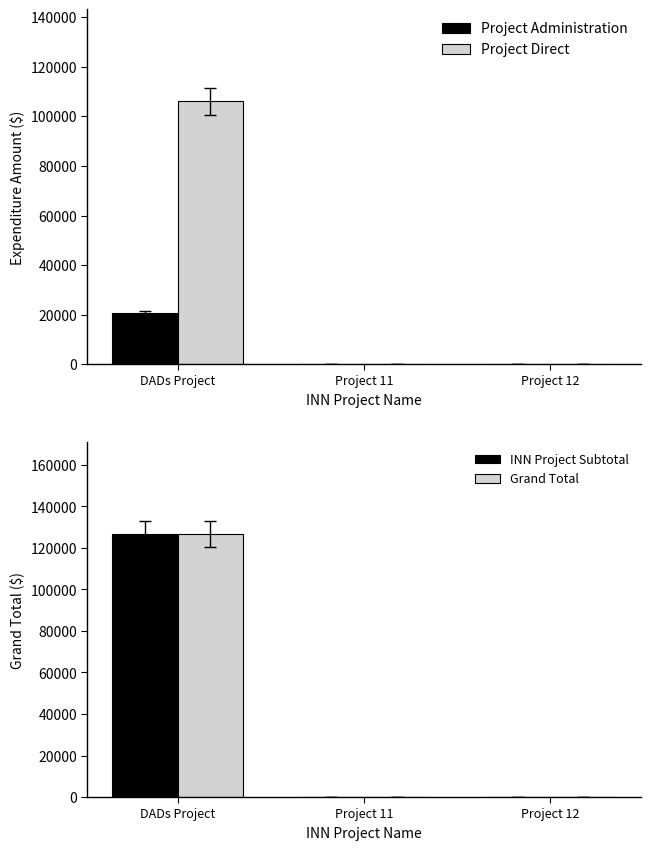

How many values in Grand Total are above zero?

1